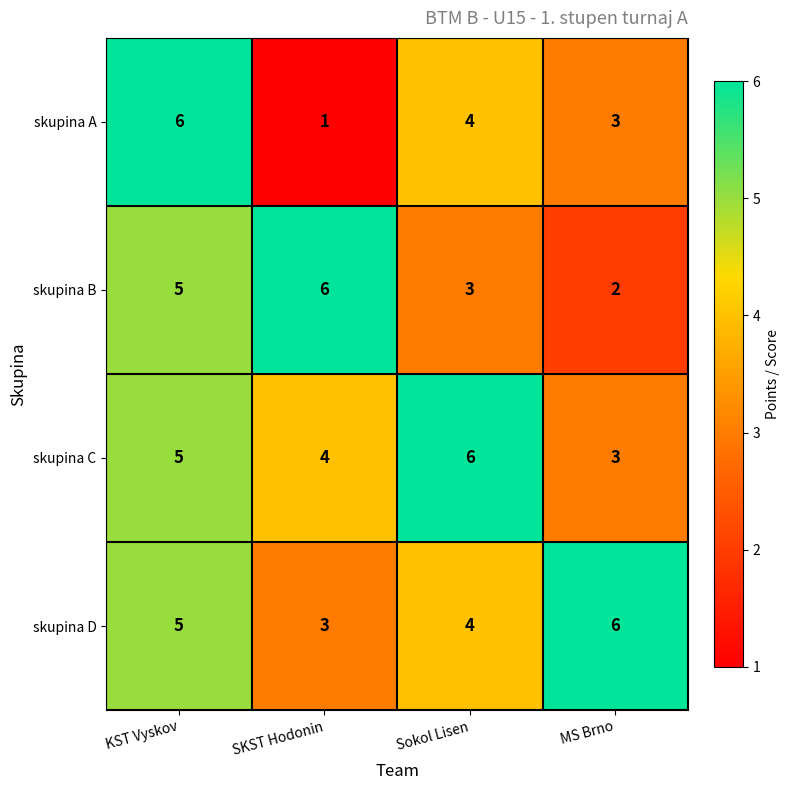

How many data points in skupina C are less than 5?

2